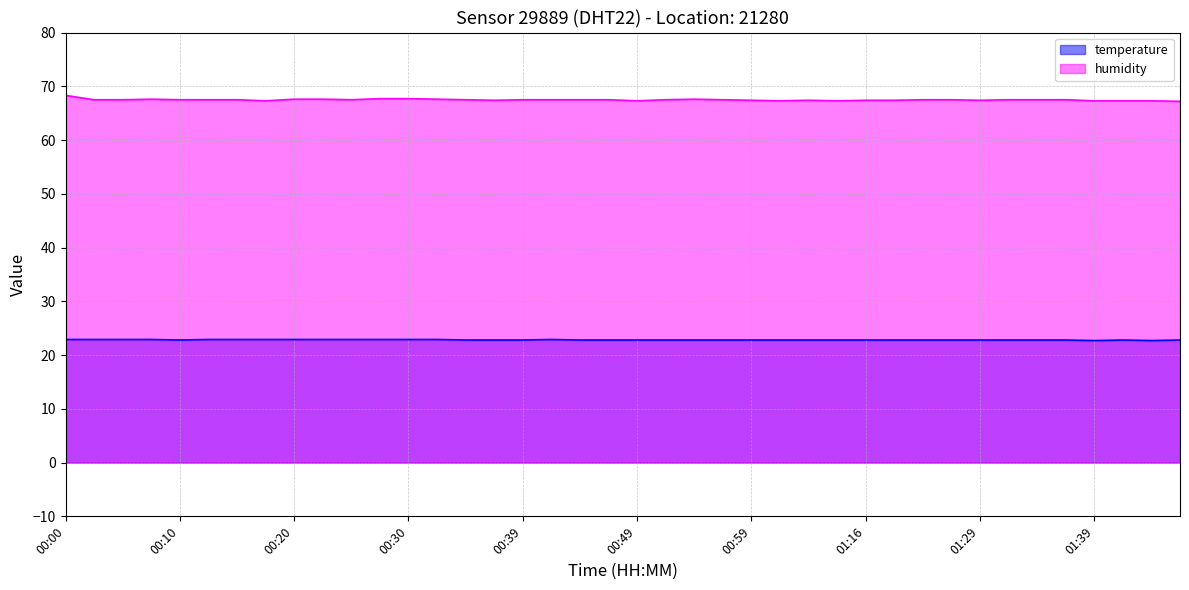

In temperature, how many points are lower than both neighbors (excluding endpoints)?

3